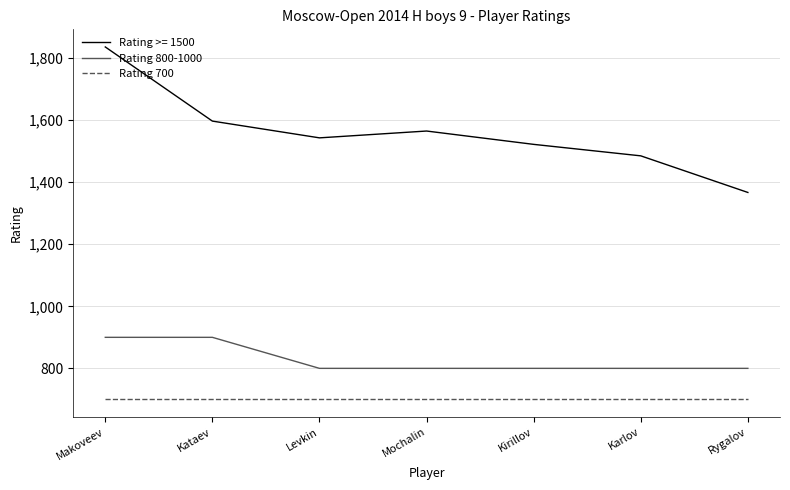

What is the difference between the highest and lowest values at Kirillov?

822